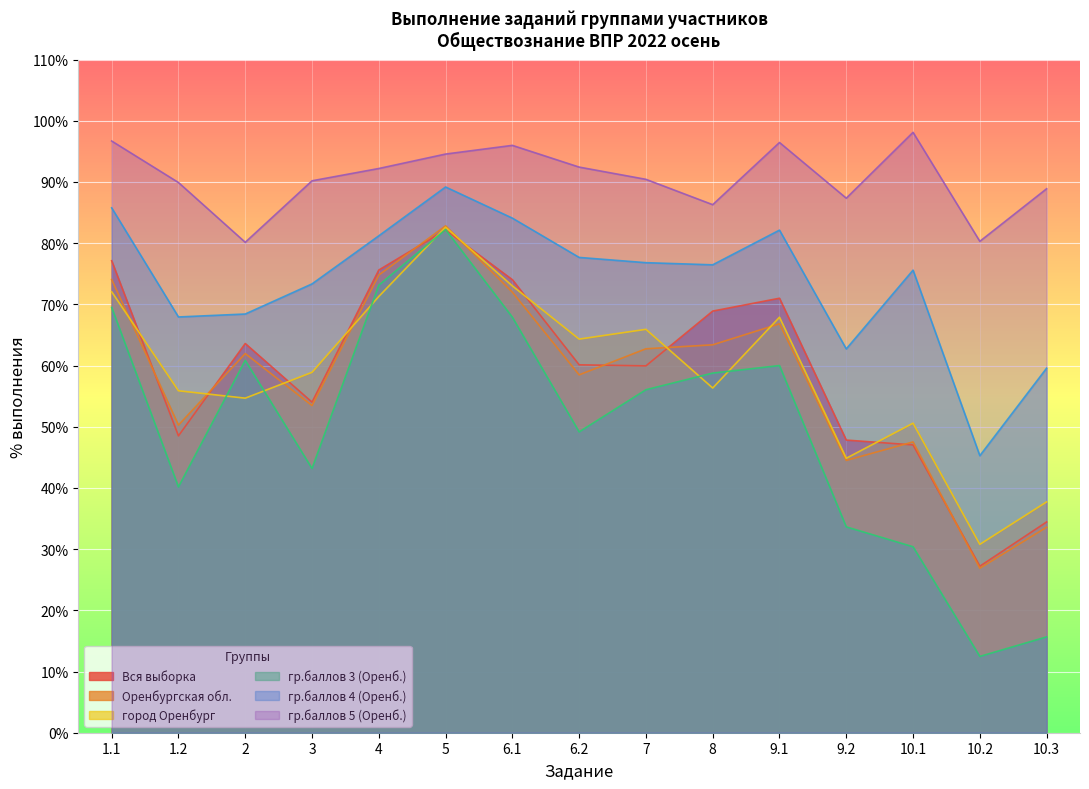

Which series has the largest total across all categories?

гр.баллов 5 (Оренб.)